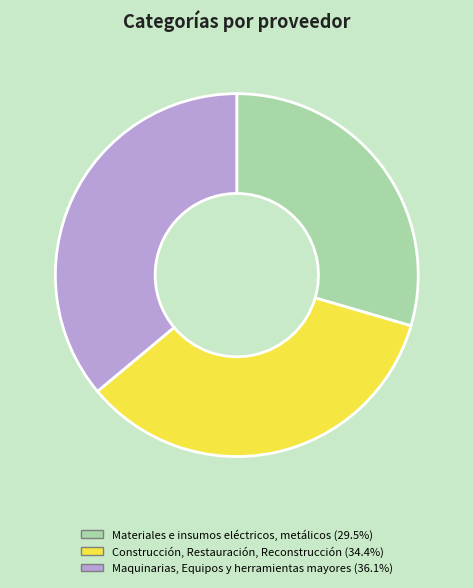

Approximately how many times larger is the value at Materiales e insumos eléctricos, metálicos compared to Construcción, Restauración, Reconstrucción?

0.9